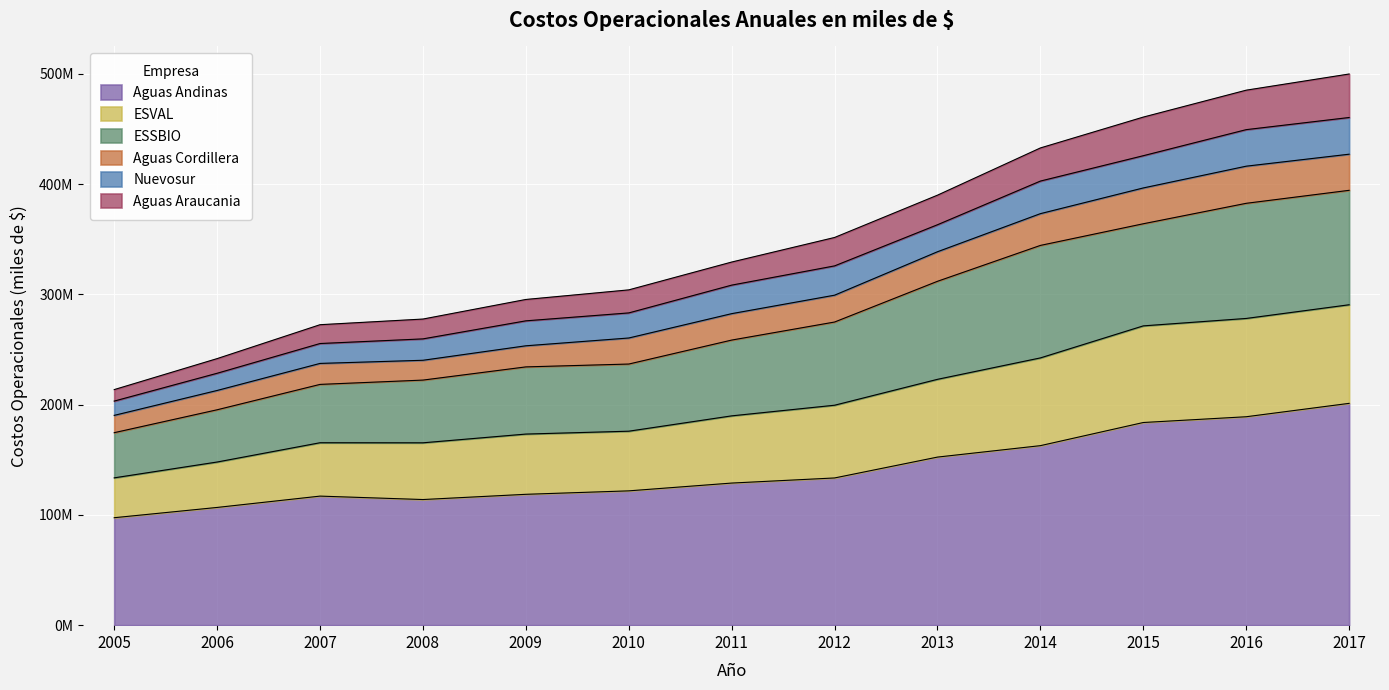

At which category does Aguas Andinas reach its first local valley?

2008